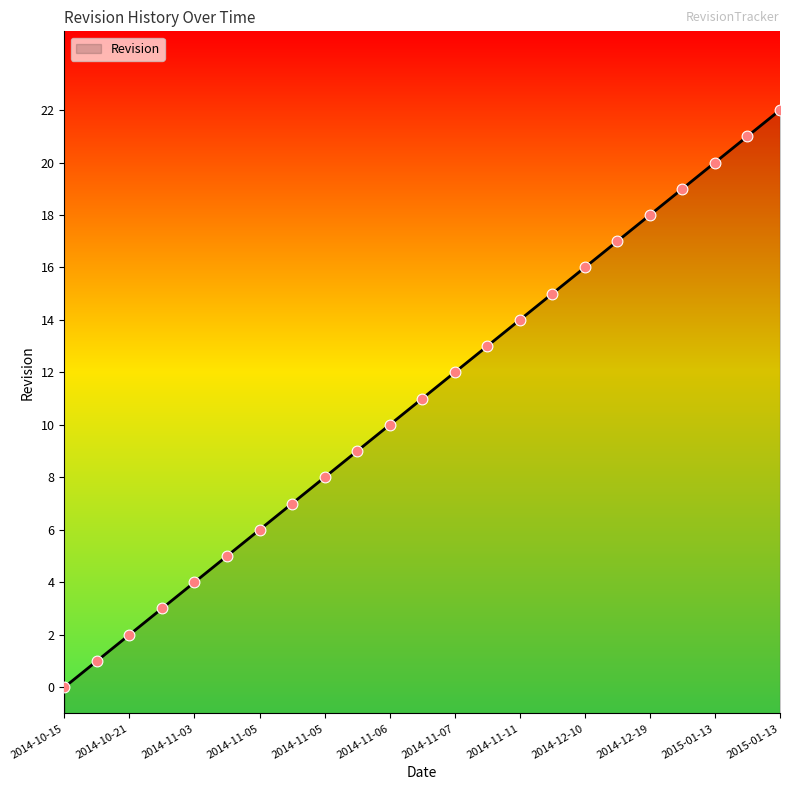

What is the change in value from 2014-12-15 to 2015-01-13?

+4